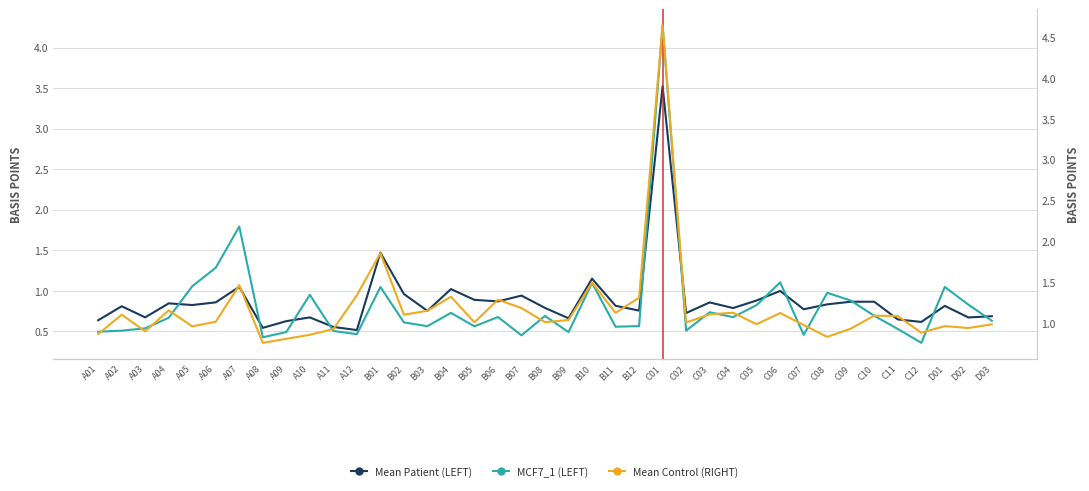

List the labels in order of Mean Control (RIGHT) value, largest first.

C01, B01, B10, A07, A12, B04, B12, B06, B07, A04, B03, C04, B11, C06, C03, A02, B02, C10, C11, B09, A06, B08, B05, C02, C05, D03, C07, D01, A05, D02, C09, A11, A03, C12, A01, A10, C08, A09, A08